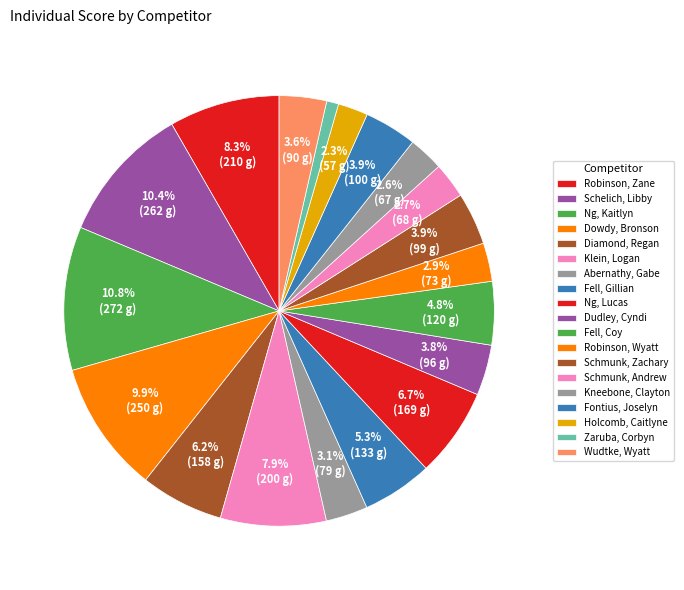

How many segments does this pie chart have?

19